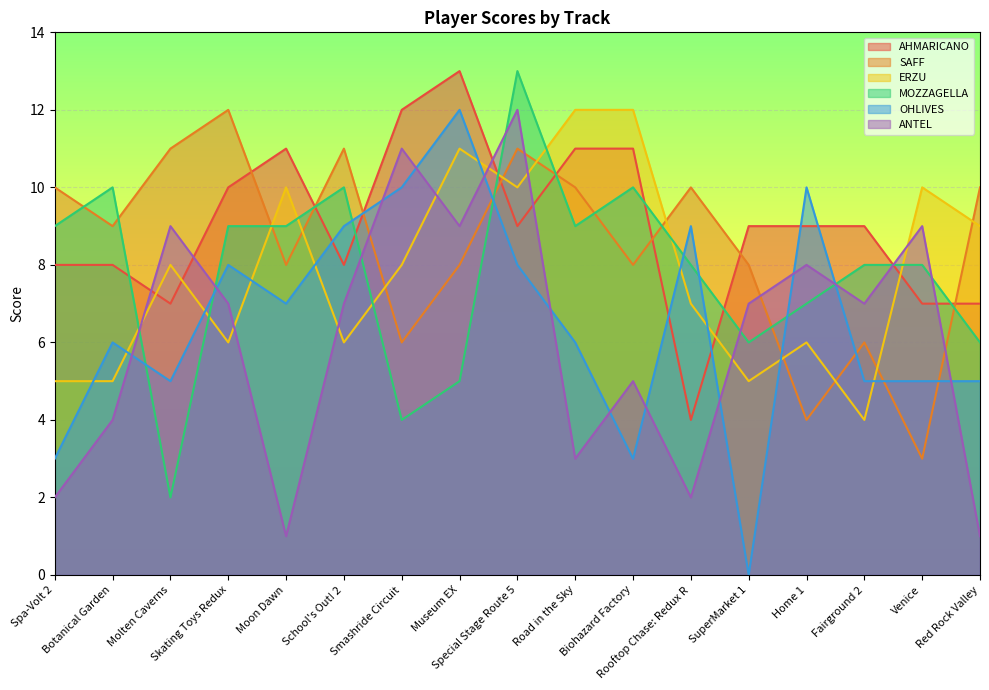

Is the value of ANTEL at Biohazard Factory greater than the value of OHLIVES at Skating Toys Redux?

No